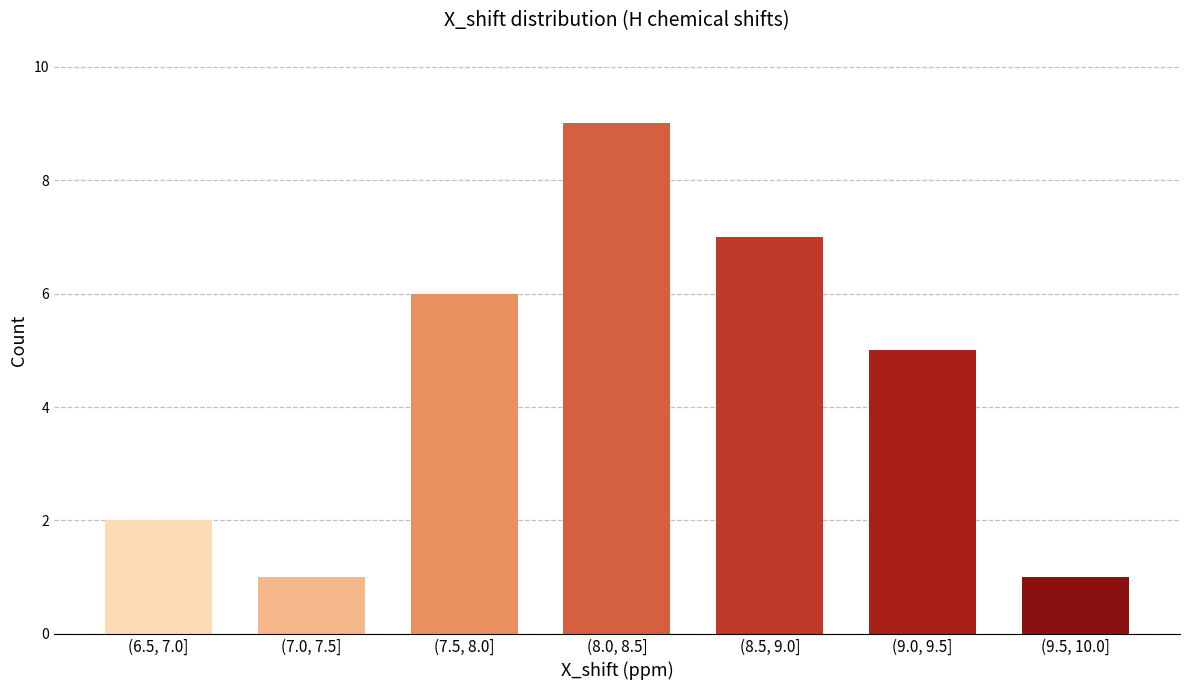

Reading left to right, extract all data points from this chart.

2	1	6	9	7	5	1